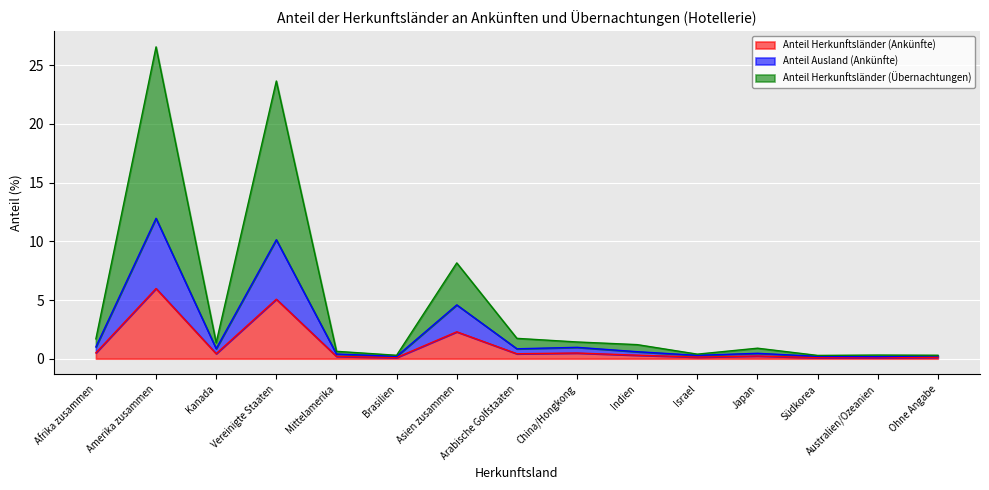

True or false: Anteil Ausland (Ankünfte) has more than 0 interior local peaks.

True